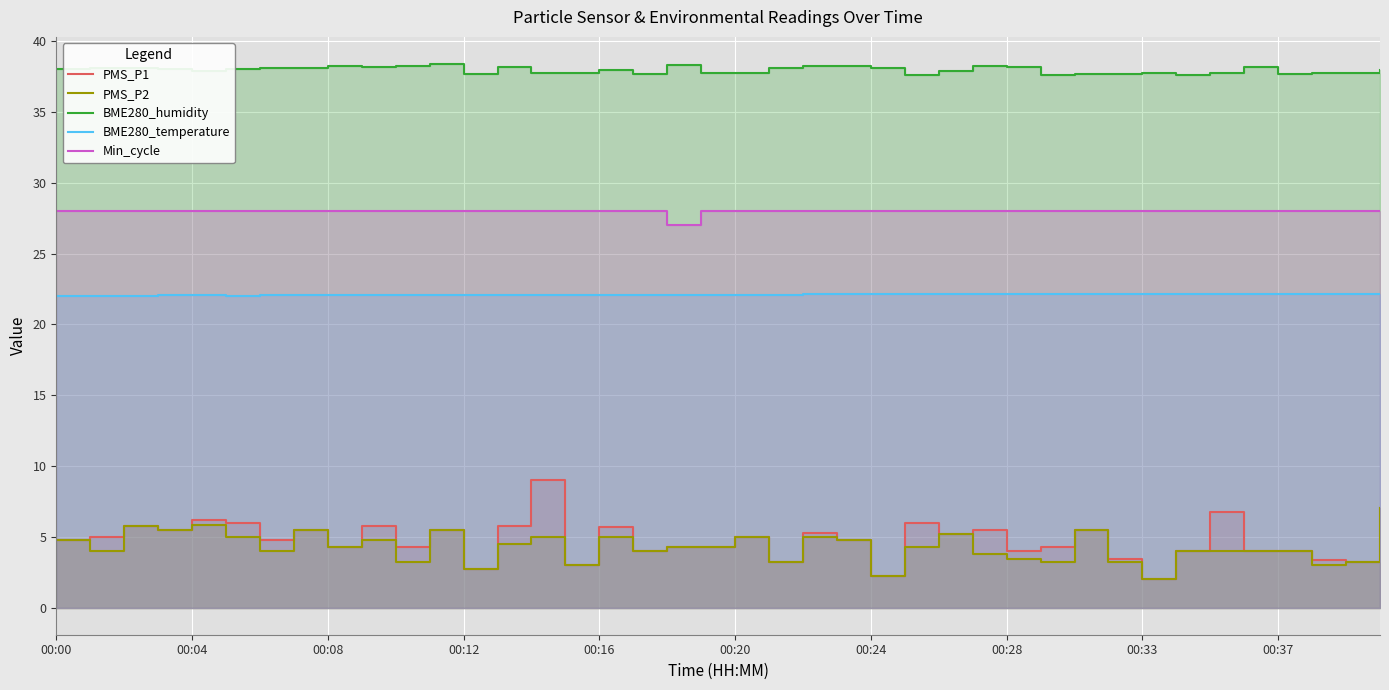

Between 26 and 00:33, which is larger?

26